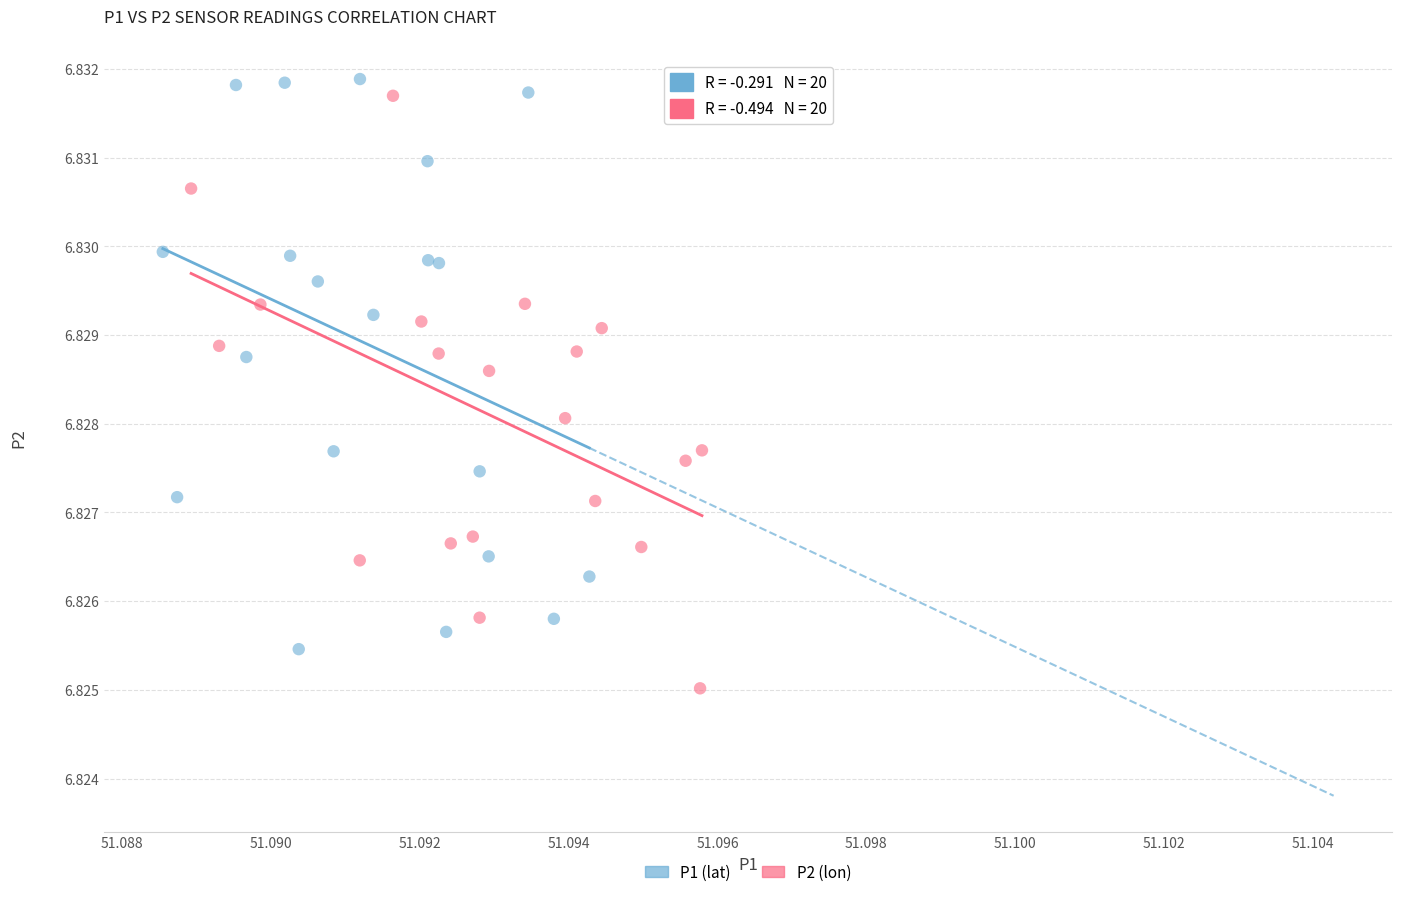

Which series reaches the maximum Y coordinate?

P1 (lat)